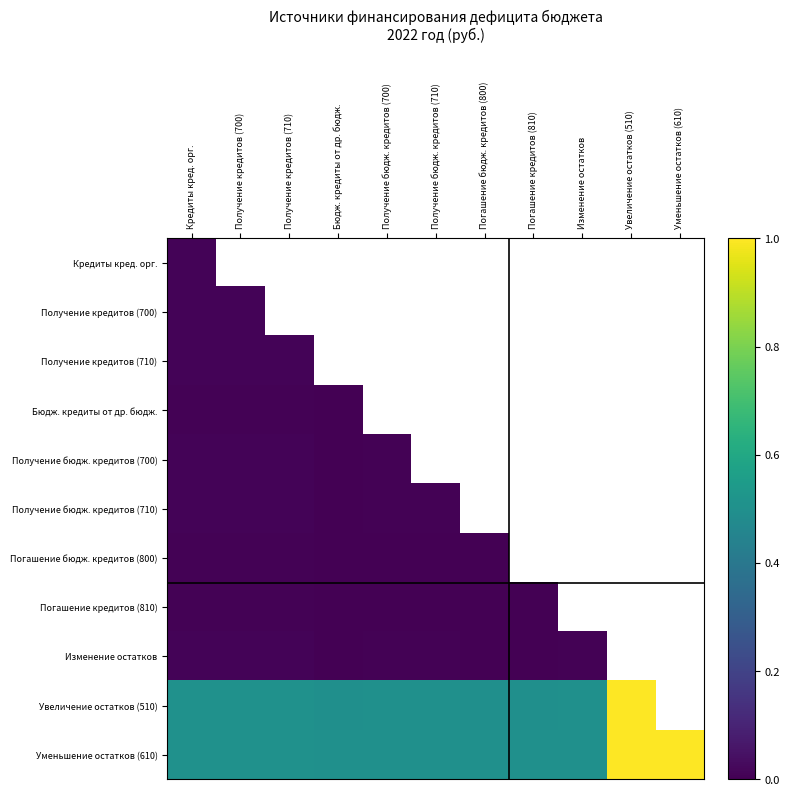

At which label is Получение бюдж. кредитов (700) closest to 0?

Бюдж. кредиты от др. бюдж.